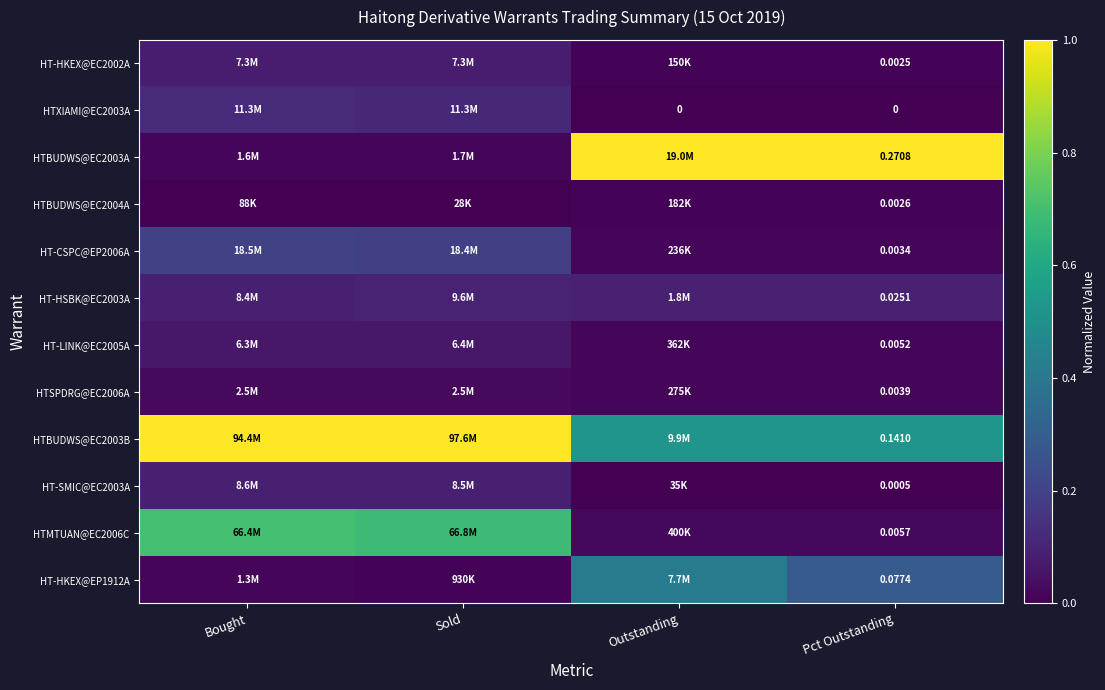

Rank the series by their maximum value, from lowest to highest.

HTBUDWS@EC2004A, HTSPDRG@EC2006A, HT-LINK@EC2005A, HT-HKEX@EC2002A, HT-SMIC@EC2003A, HT-HSBK@EC2003A, HTXIAMI@EC2003A, HT-CSPC@EP2006A, HT-HKEX@EP1912A, HTMTUAN@EC2006C, HTBUDWS@EC2003A, HTBUDWS@EC2003B